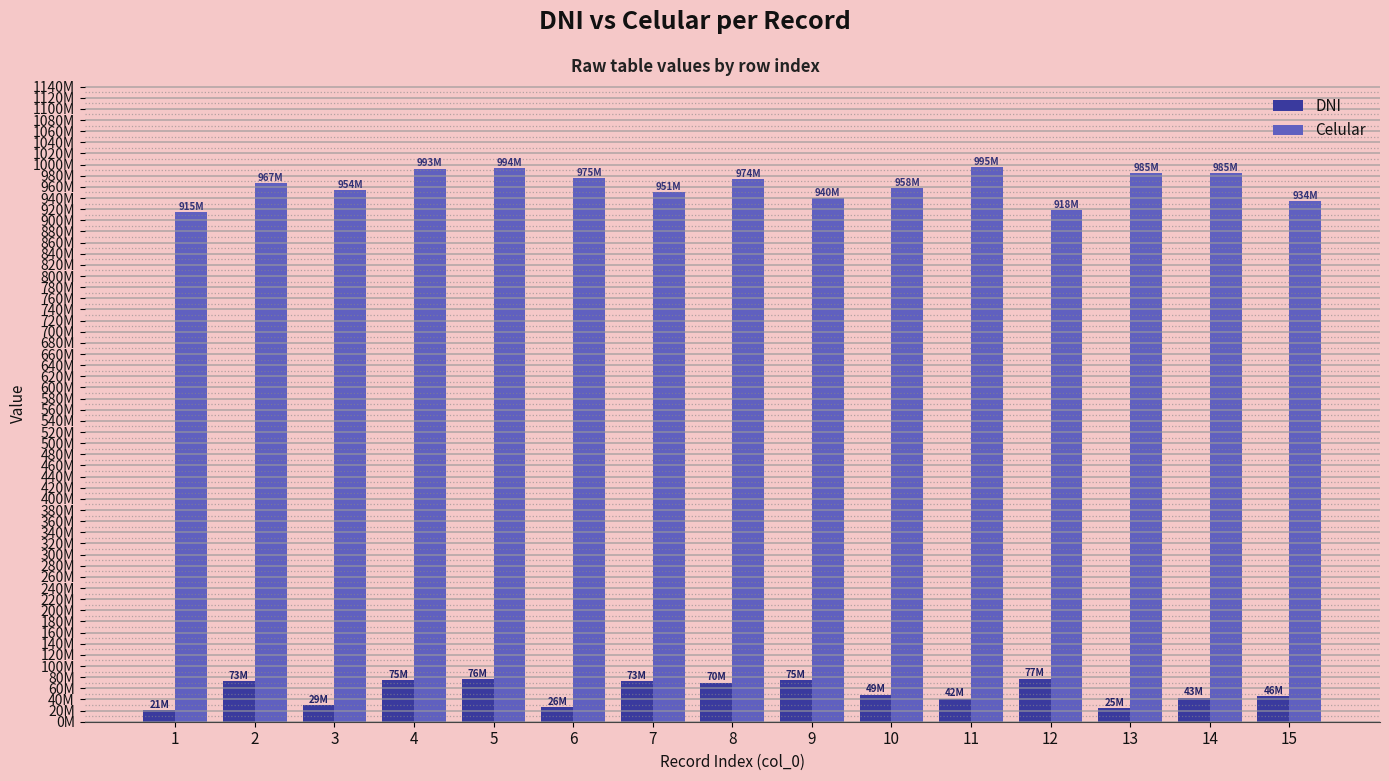

Does the chart contain any negative values?

No